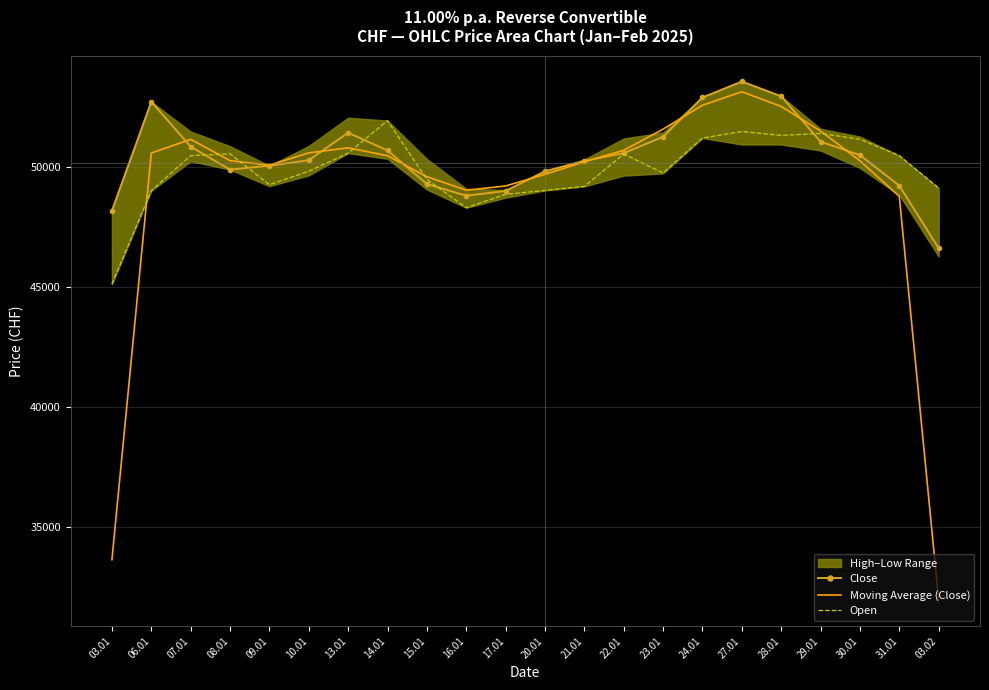

What is the difference between the highest and lowest values at 16.01?

730.0